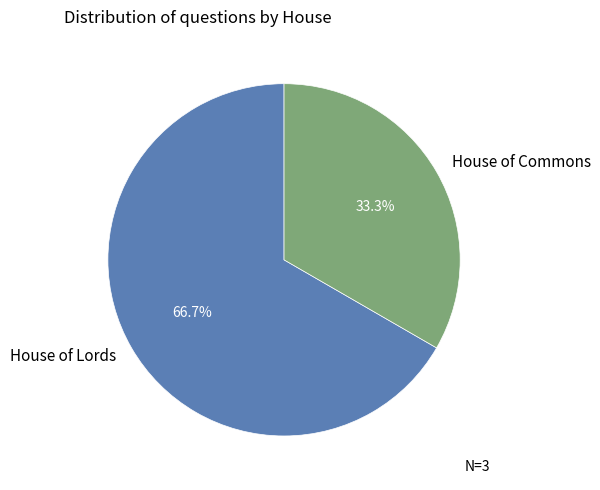

Which slice represents more than half of the pie?

House of Lords